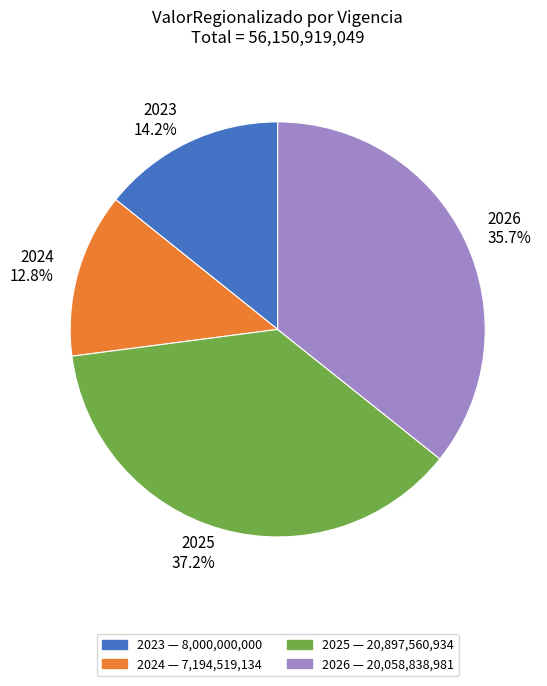

To the nearest percent, what percentage of the pie is 2024?

13%